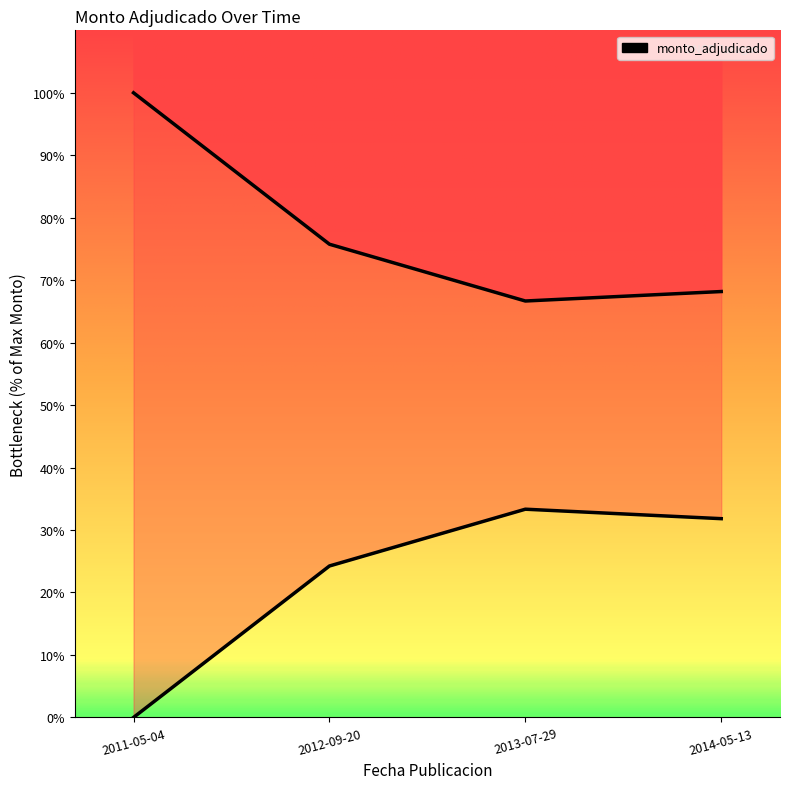

True or false: the data shows 100.0 at 2011-05-04.

True